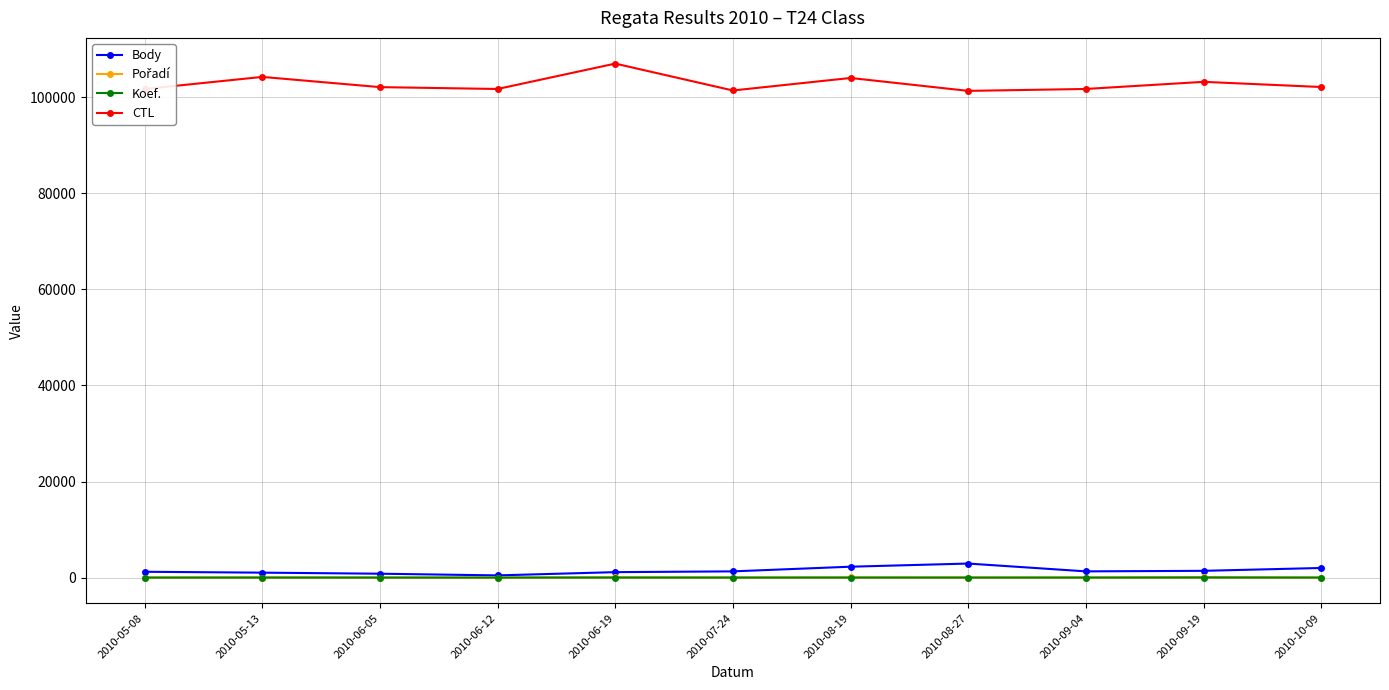

At which category does the chart reach its peak across all series?

2010-06-19